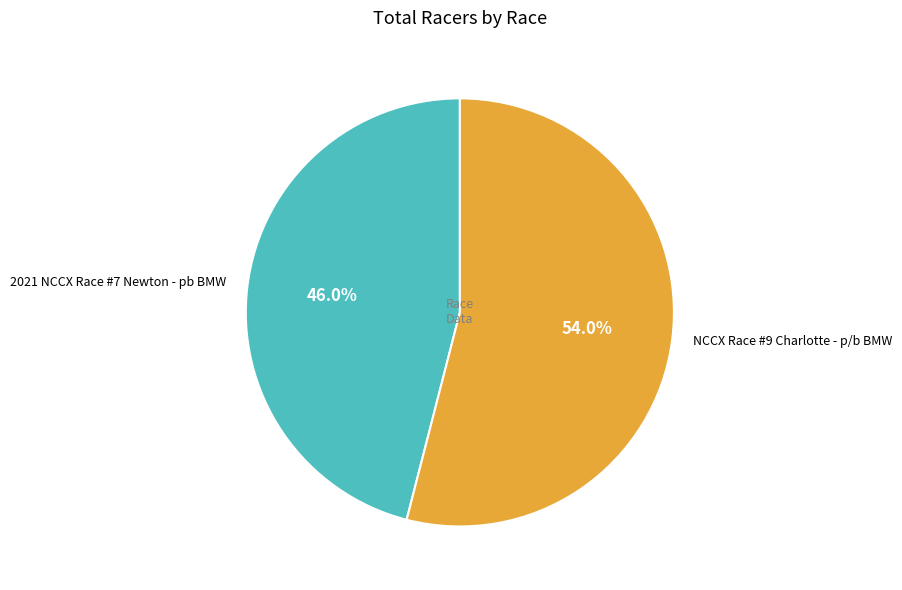

To the nearest percent, what percentage of the pie is 2021 NCCX Race #7 Newton - pb BMW?

46%